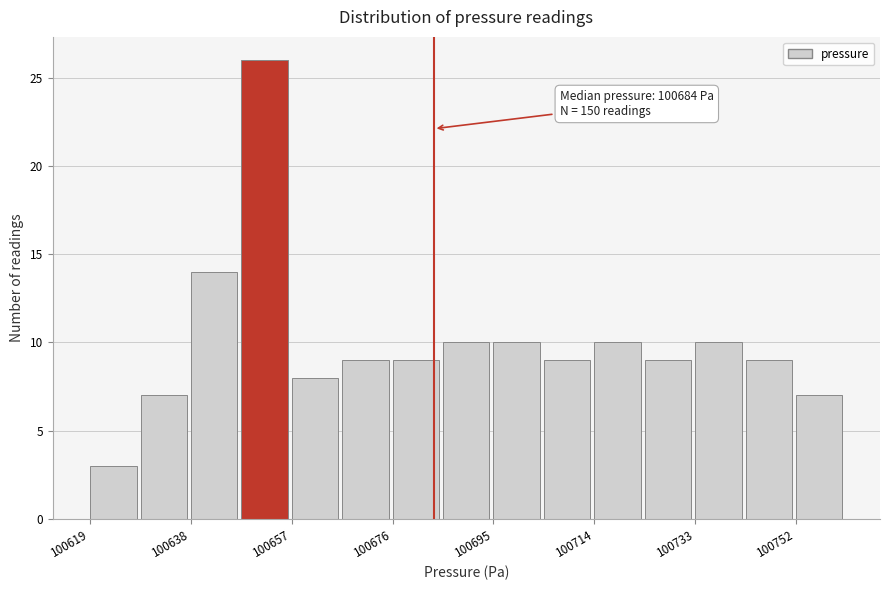

Over which range of the x-axis is the bar tallest?

100648 to 100658